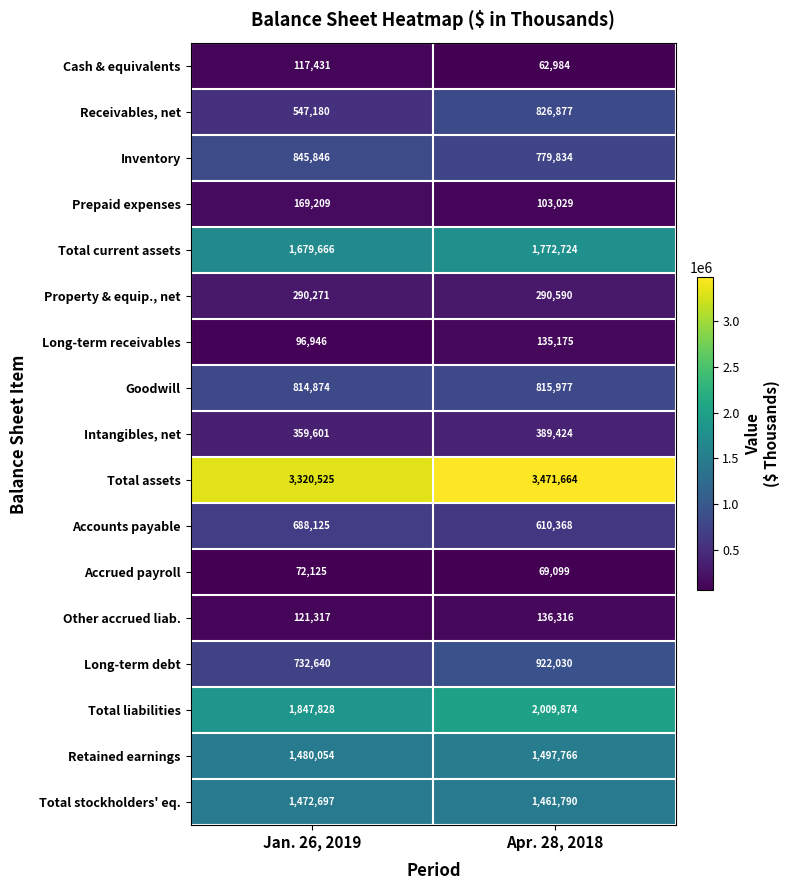

Which series changed the most between Jan. 26, 2019 and Apr. 28, 2018?

Receivables, net